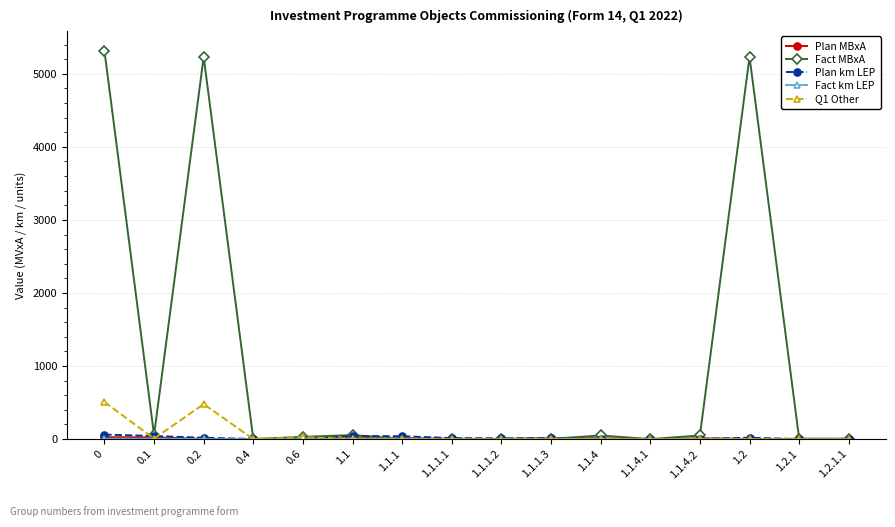

Between 0 and 1.1.1.2, which series saw the biggest shift?

Fact MBxA